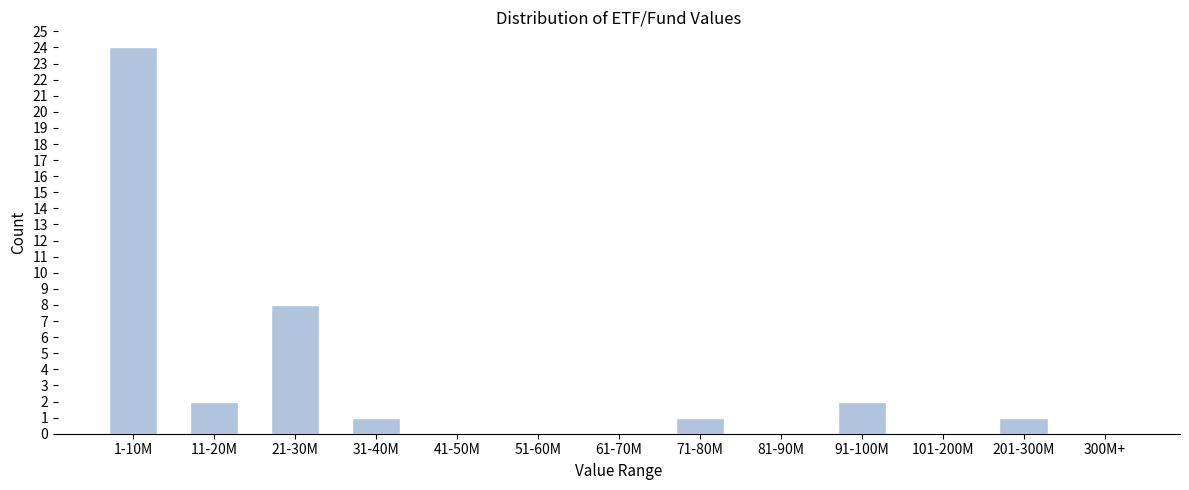

Reading left to right, transcribe all the data shown in this chart.

1-10M=24	11-20M=2	21-30M=8	31-40M=1	41-50M=0	51-60M=0	61-70M=0	71-80M=1	81-90M=0	91-100M=2	101-200M=0	201-300M=1	300M+=0